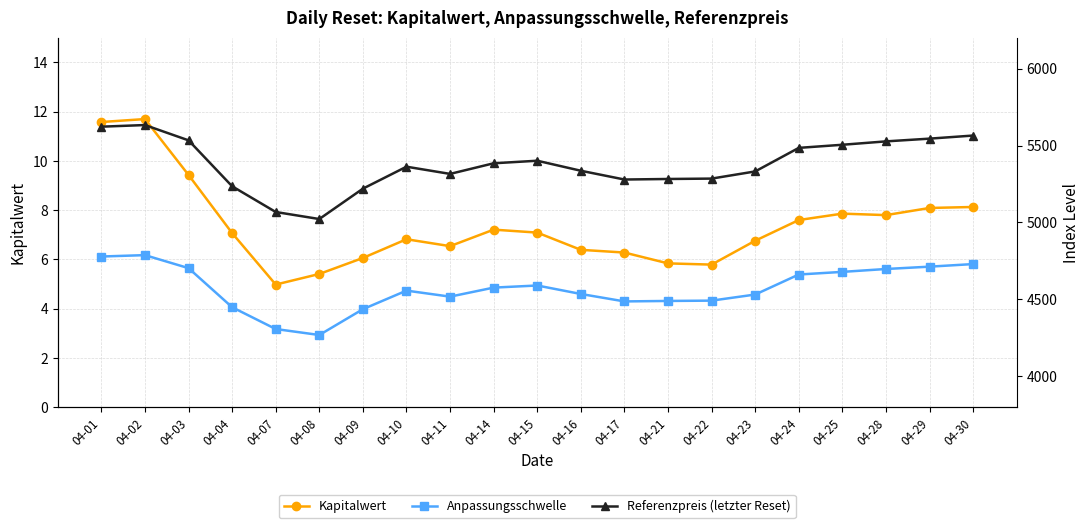

At which category is the sum across all series the highest?

04-02